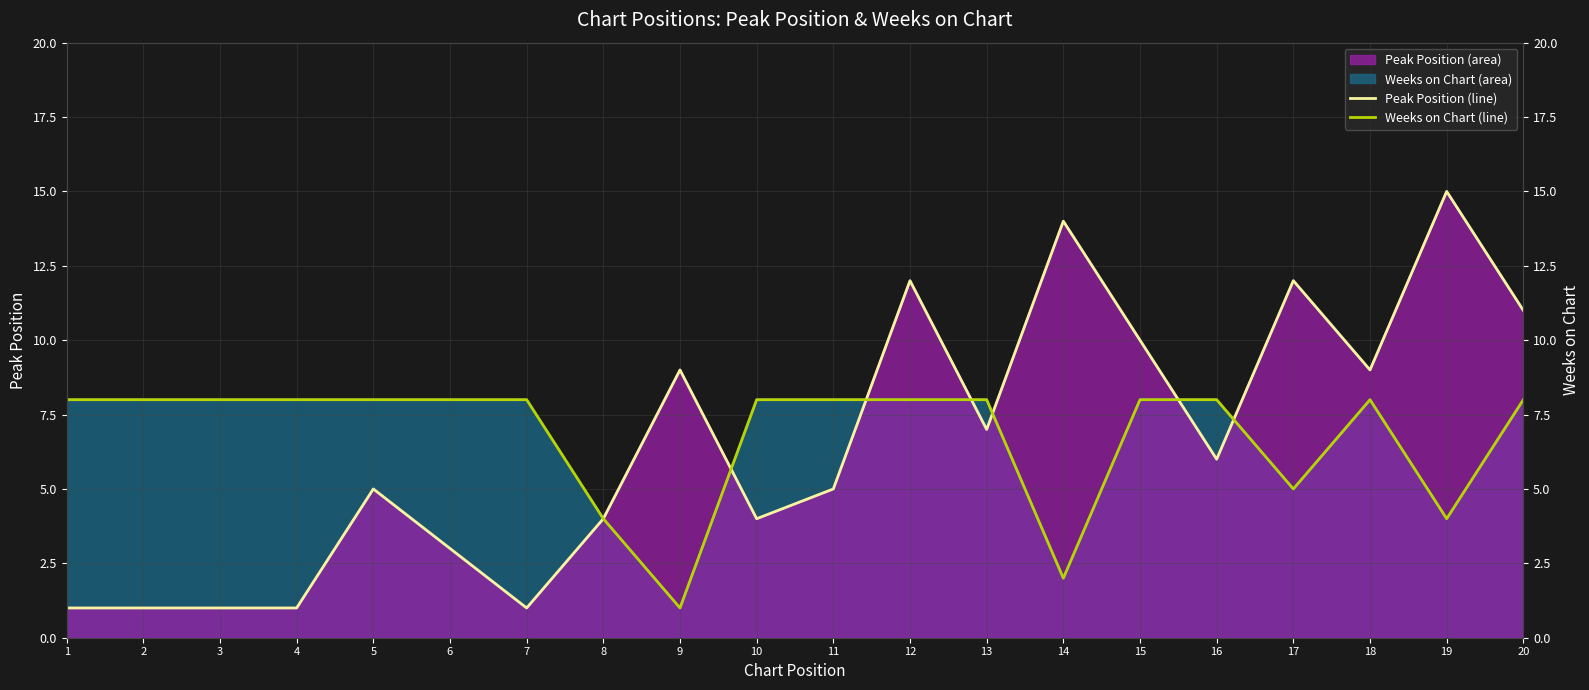

Between which two adjacent categories do Weeks on Chart line and Peak Position line first intersect?

9 and 10